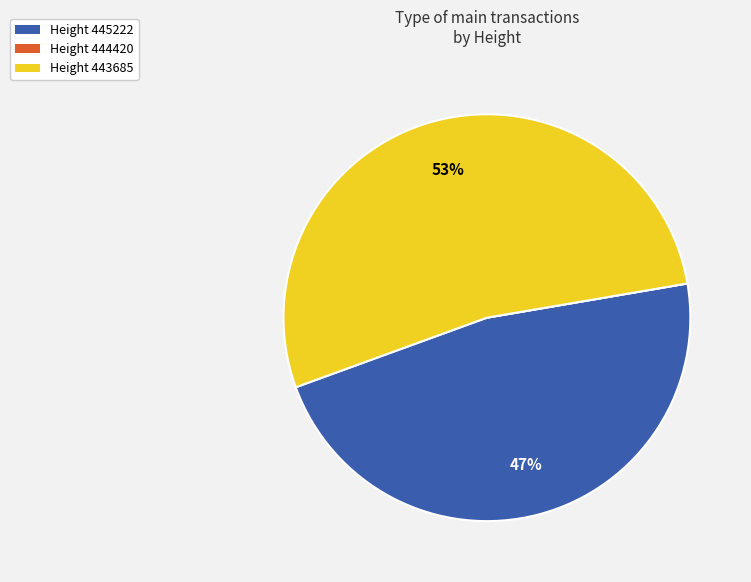

Combined, do Height 445222 and Height 443685 account for over 50%?

Yes